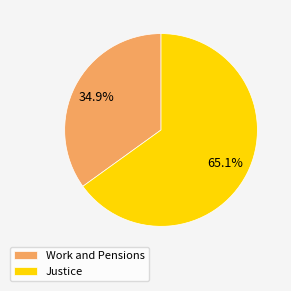

Does any single category account for the majority?

Yes